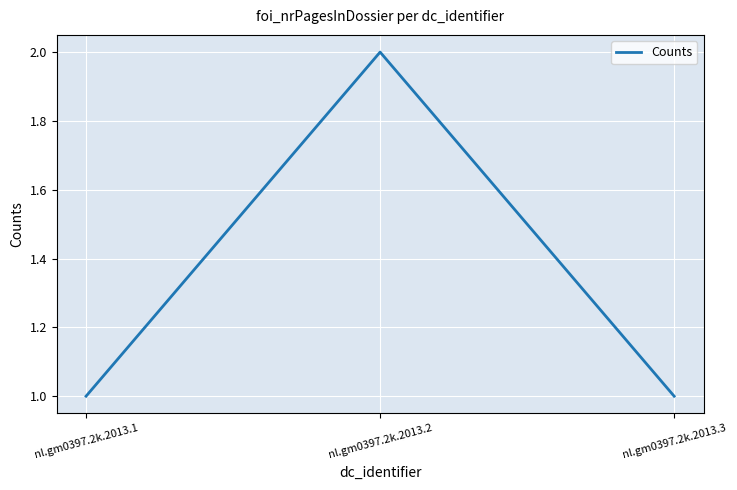

Reading left to right, extract all data points from this chart.

nl.gm0397.2k.2013.1=1	nl.gm0397.2k.2013.2=2	nl.gm0397.2k.2013.3=1